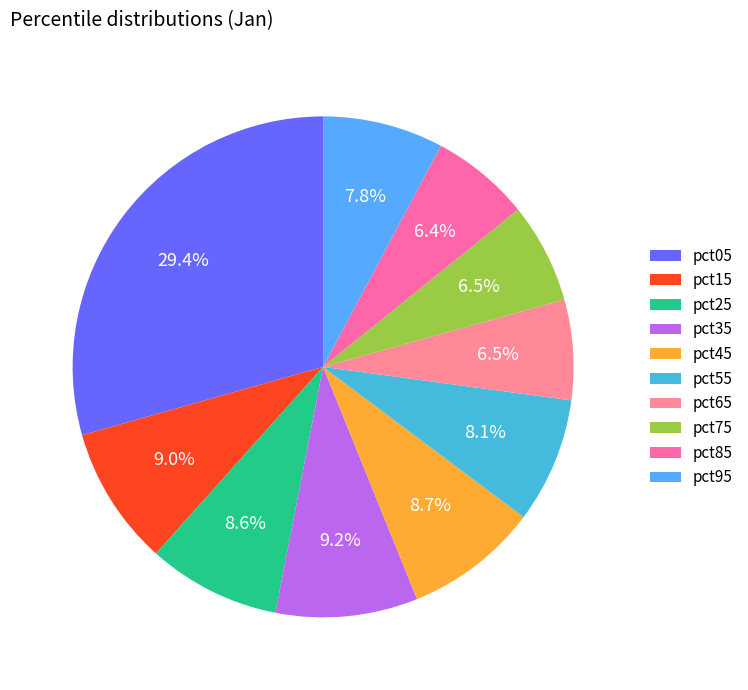

Is there a majority slice in this chart?

No